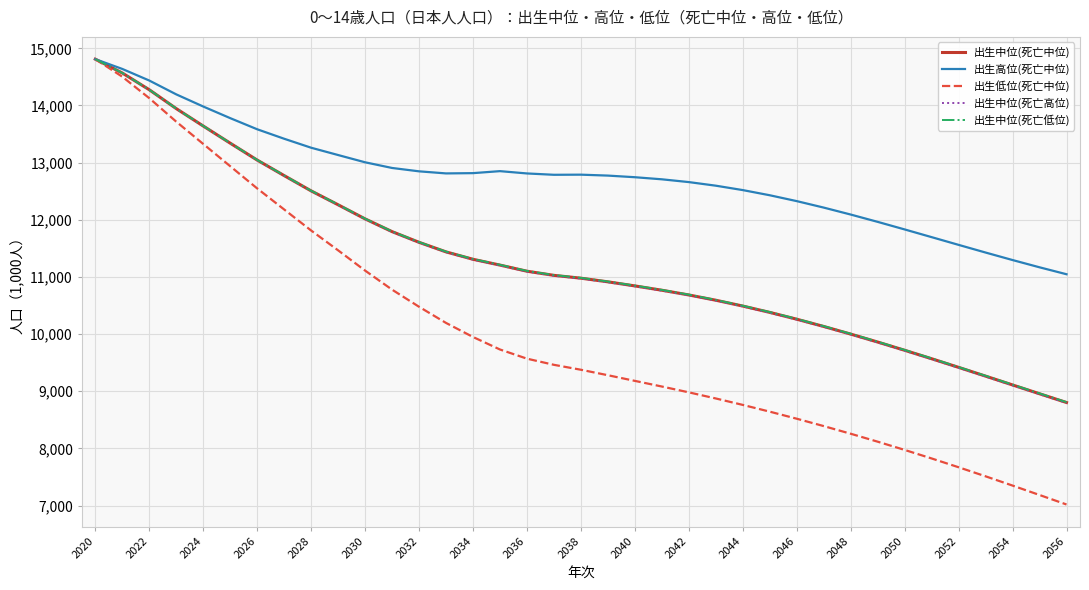

What is the lowest value of the 出生低位(死亡中位) series?

7019.2